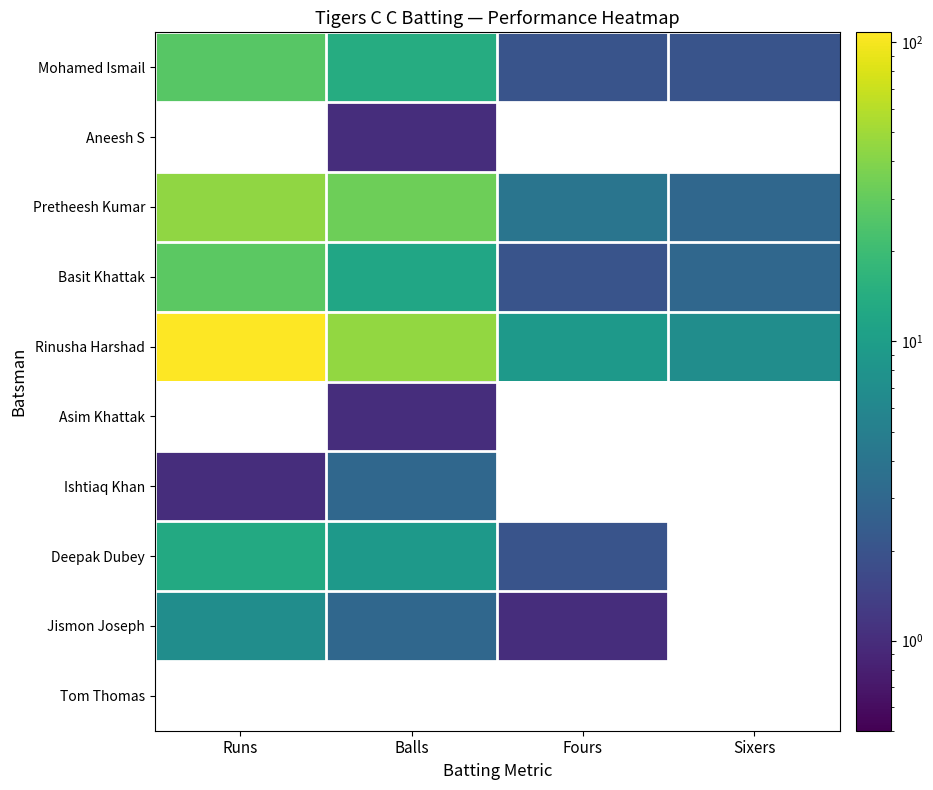

Count the number of categories in the chart.

4